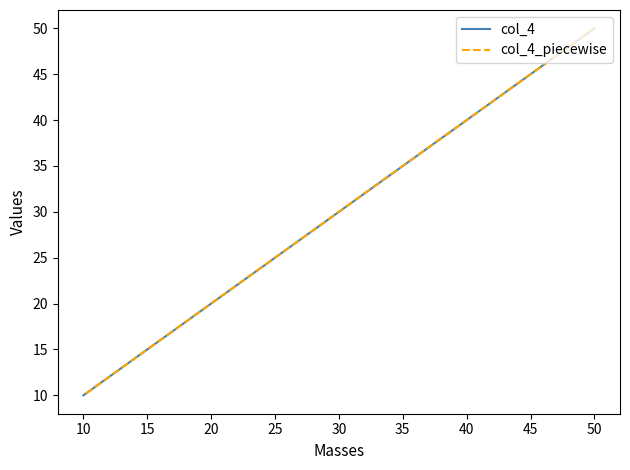

How many lines are shown in the chart?

2